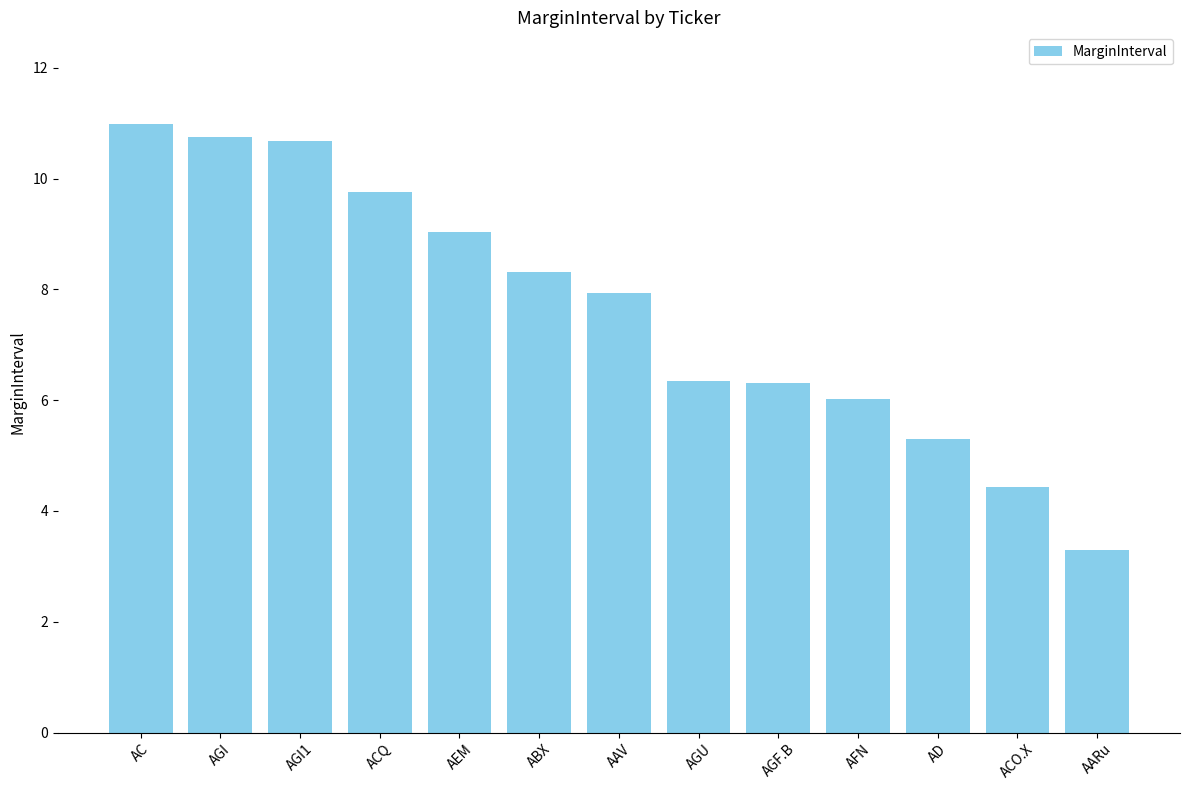

What is the approximate value at AAV?

7.9